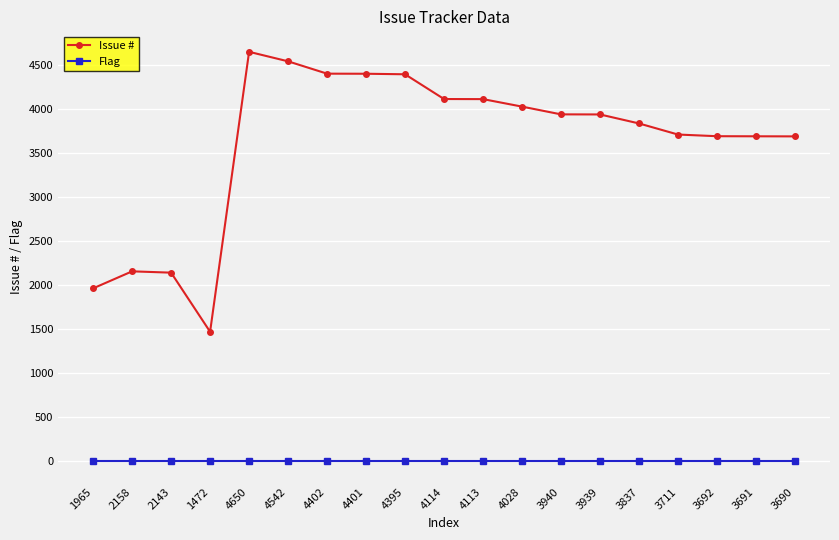

What are all the series names shown in the legend?

Issue #, Flag